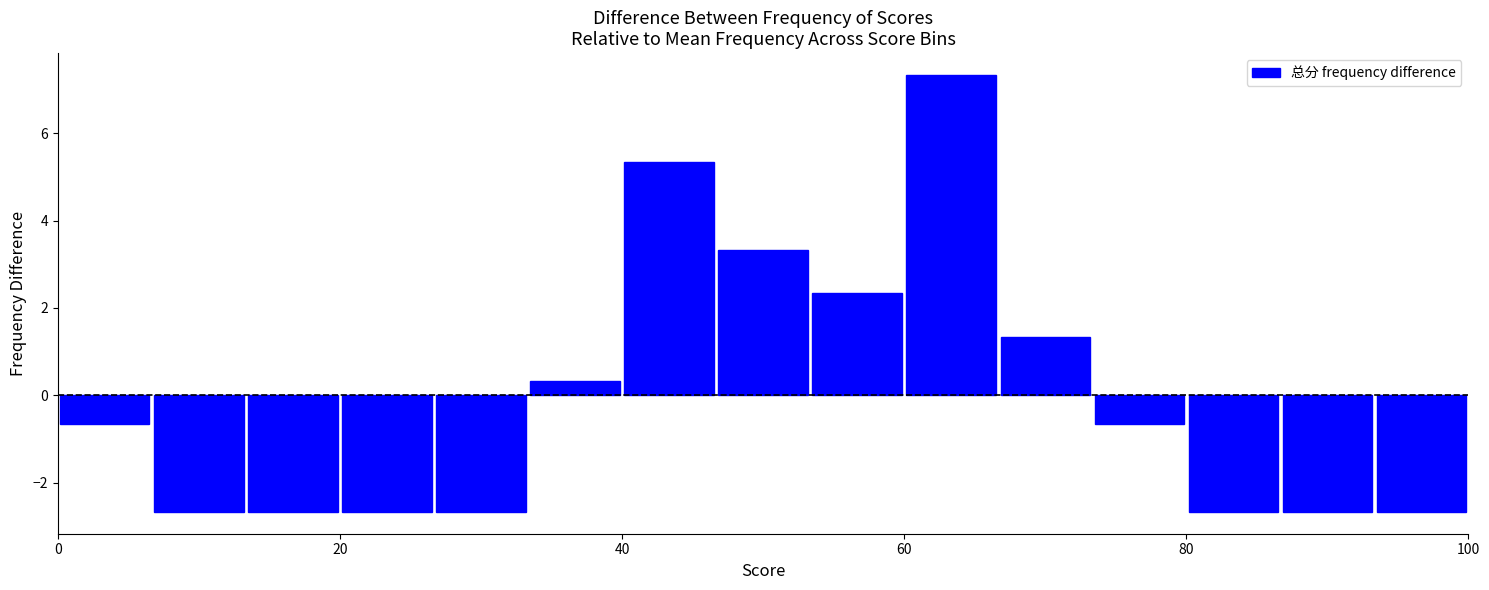

Read against the x-axis, roughly where is the centre of the tallest bar?

64